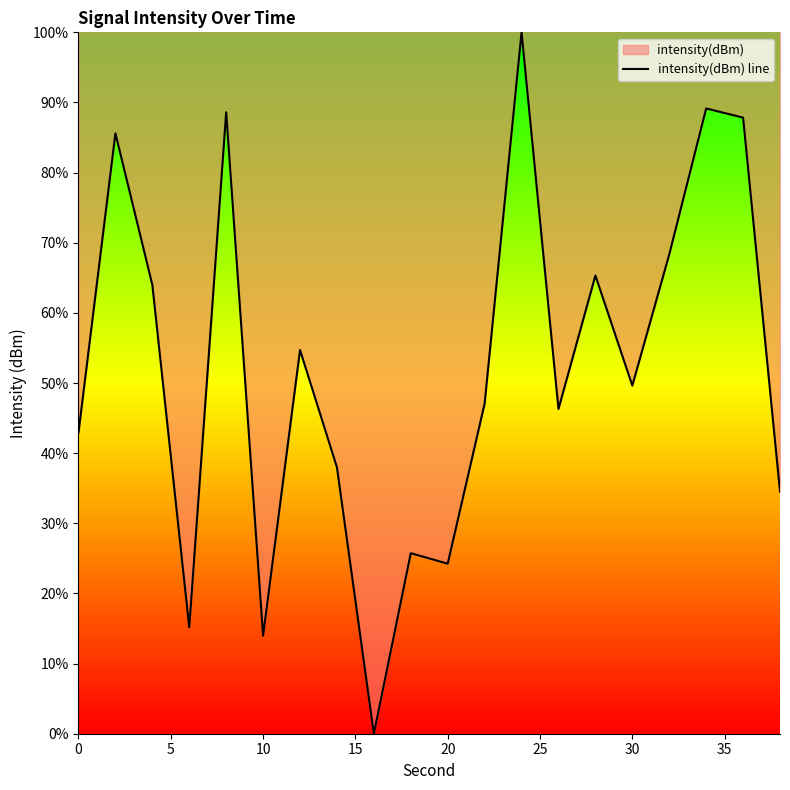

The value at 10 is 24.6. True or false?

False